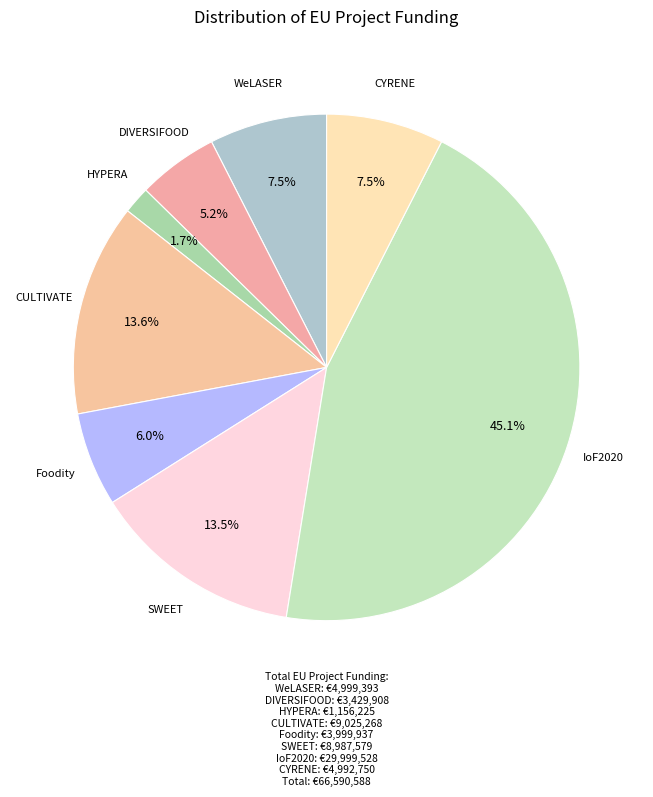

Which has a higher value, SWEET or CYRENE?

SWEET